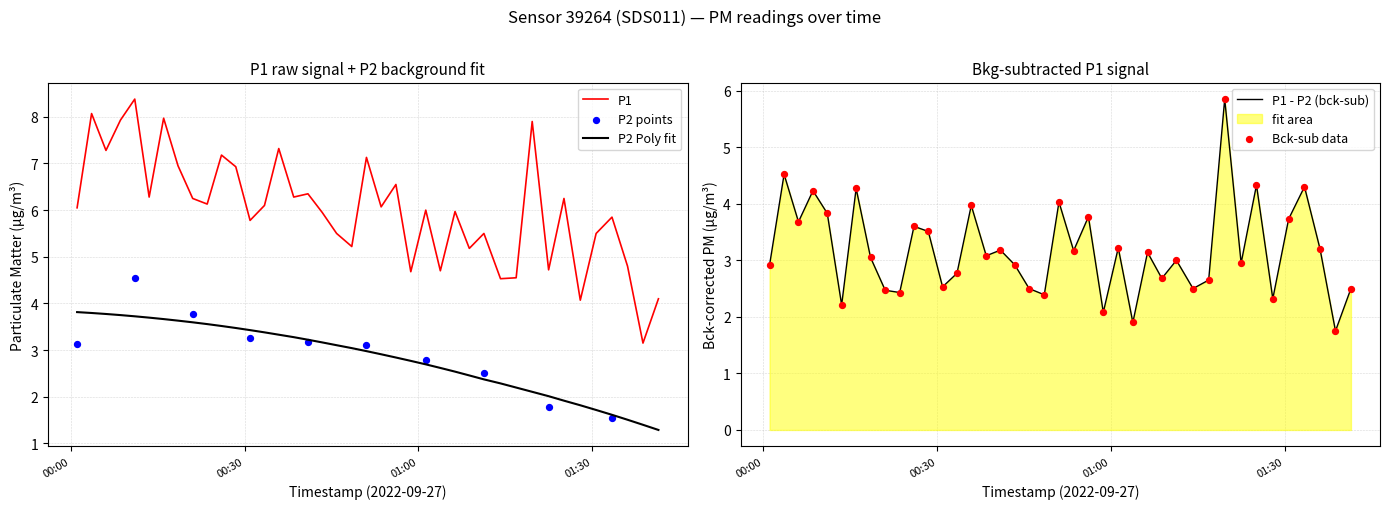

True or false: P2 Poly fit and P1 intersect in this chart.

False